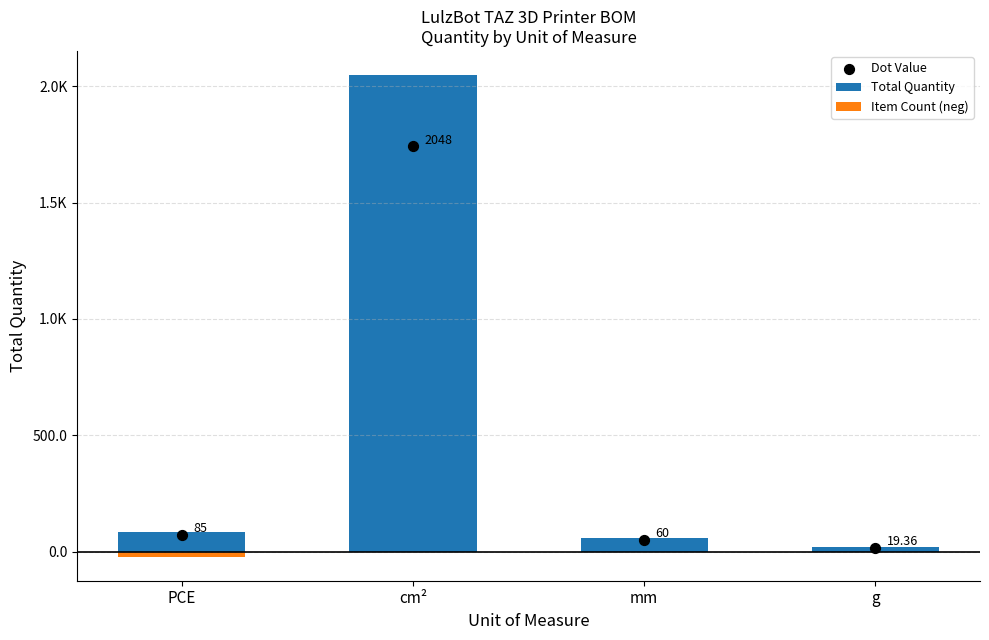

At how many categories does at least one series exceed 1203?

1